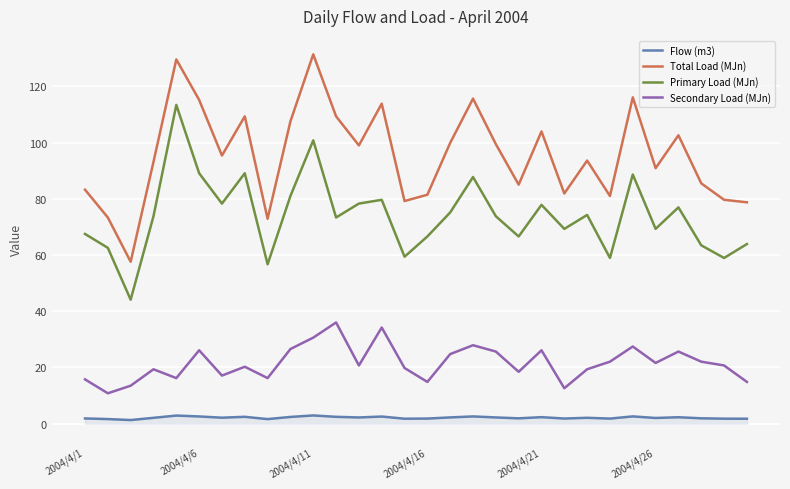

What is the greatest value displayed?

131.4